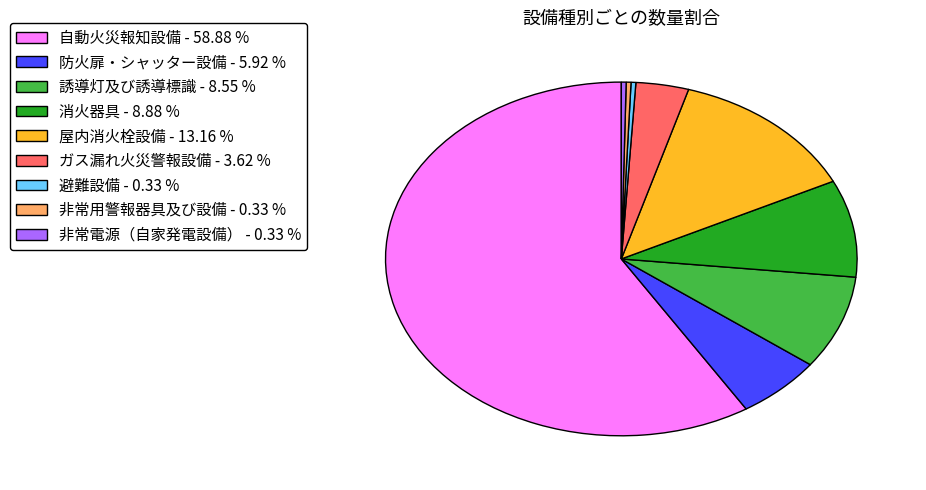

Approximately how many times larger is the value at 屋内消火栓設備 - 13.16 % compared to 非常用警報器具及び設備 - 0.33 %?

40.0